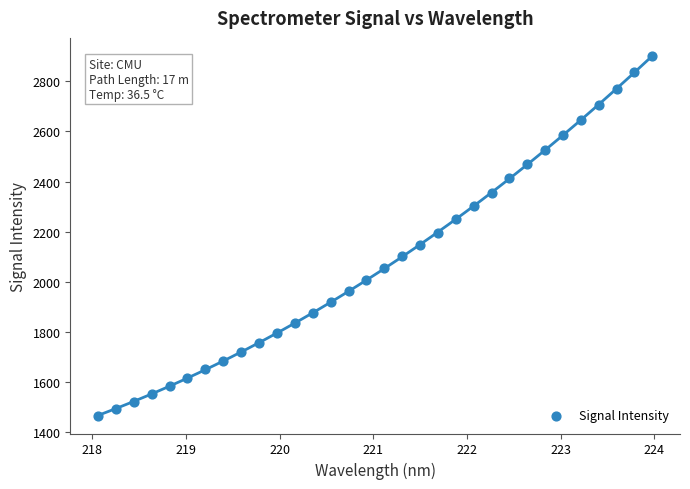

What is the range of X values (max minus min)?

5.9